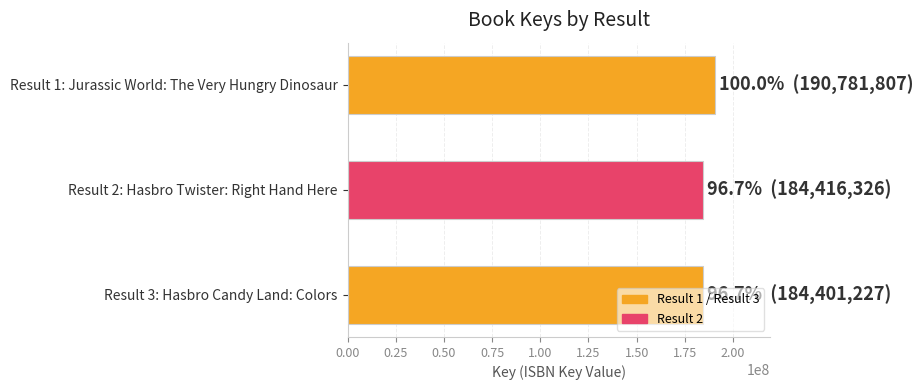

What is the greatest value displayed?

190781807